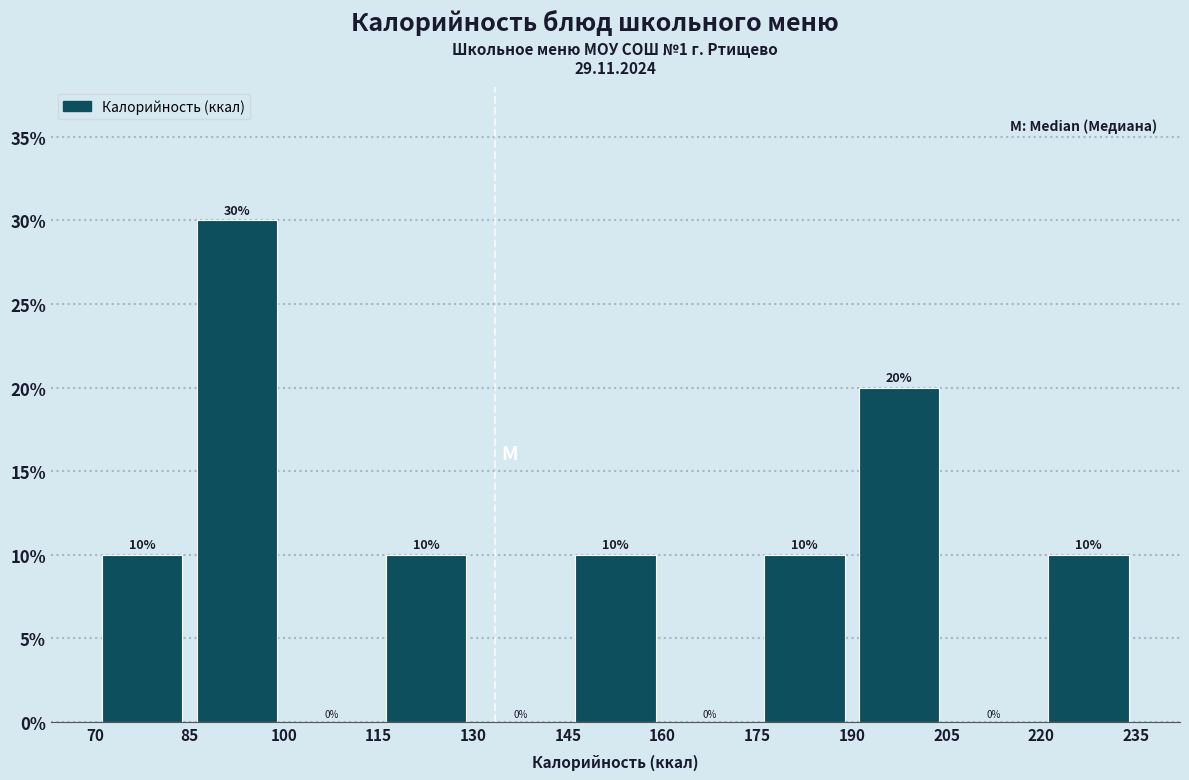

Reading left to right, list every bar in this chart as the range it spans on the x-axis followed by its height.

70 to 85: 10
85 to 100: 30
100 to 115: 0
115 to 130: 10
130 to 145: 0
145 to 160: 10
160 to 175: 0
175 to 190: 10
190 to 205: 20
205 to 220: 0
220 to 235: 10